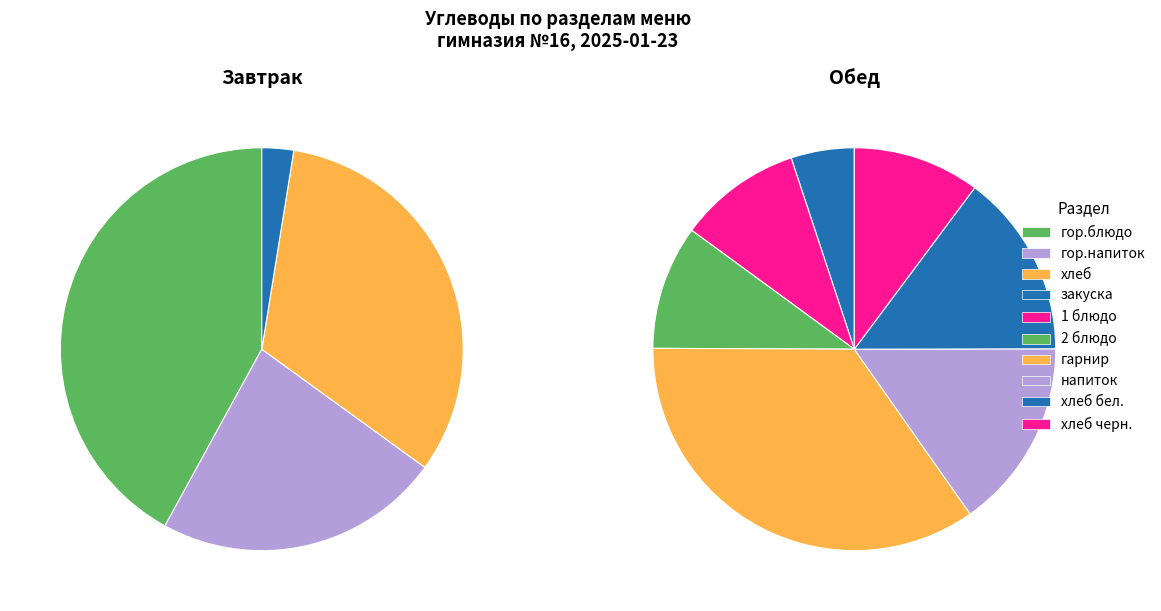

Which slice is the largest?

гор.блюдо